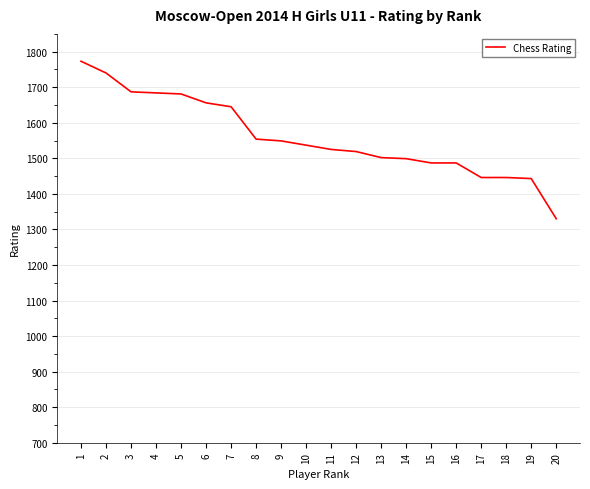

What value does the data have at 20?

1330